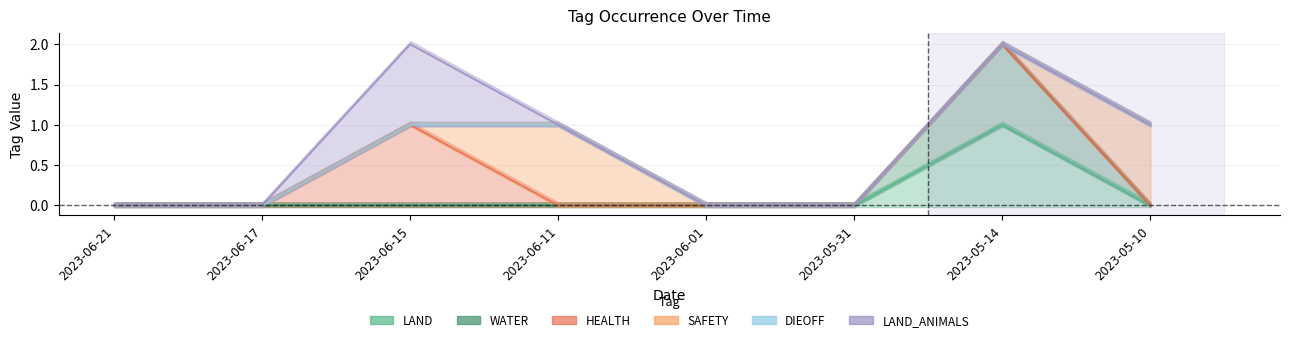

Which series has the largest range (max minus min)?

LAND